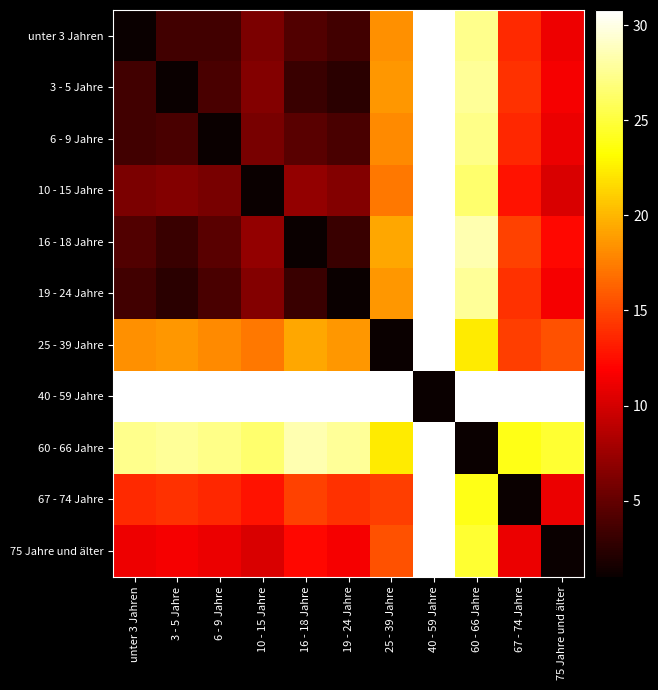

At which category is the sum across all series the highest?

40 - 59 Jahre